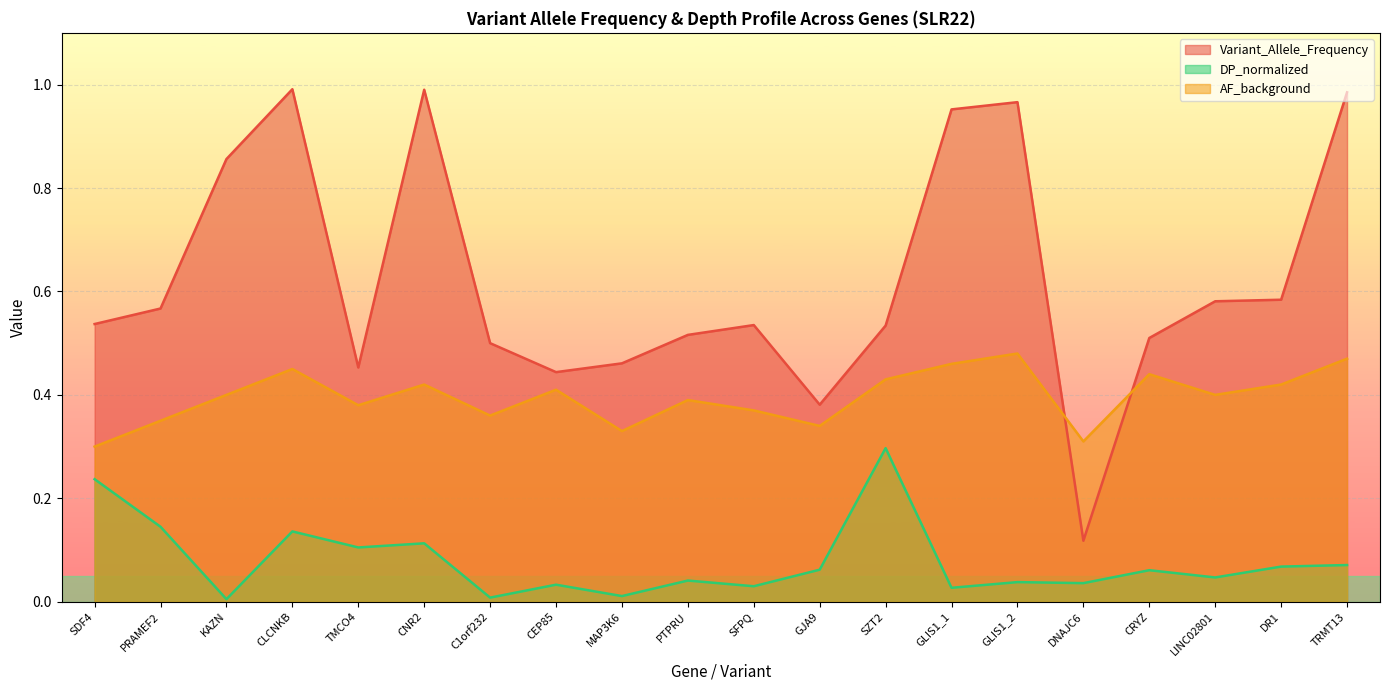

True or false: Variant_Allele_Frequency has more than 0 points higher than both neighbors.

True